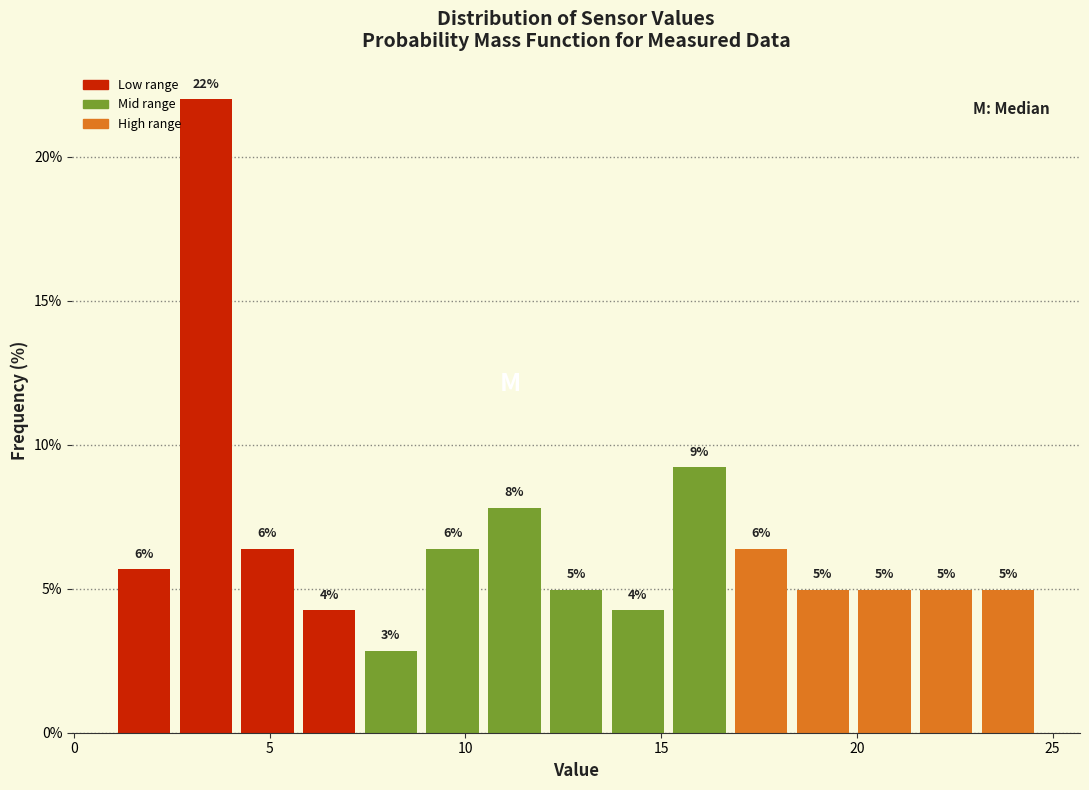

Around what value on the x-axis is the tallest bar? Give the approximate position of its centre, as read against the axis.

3.5